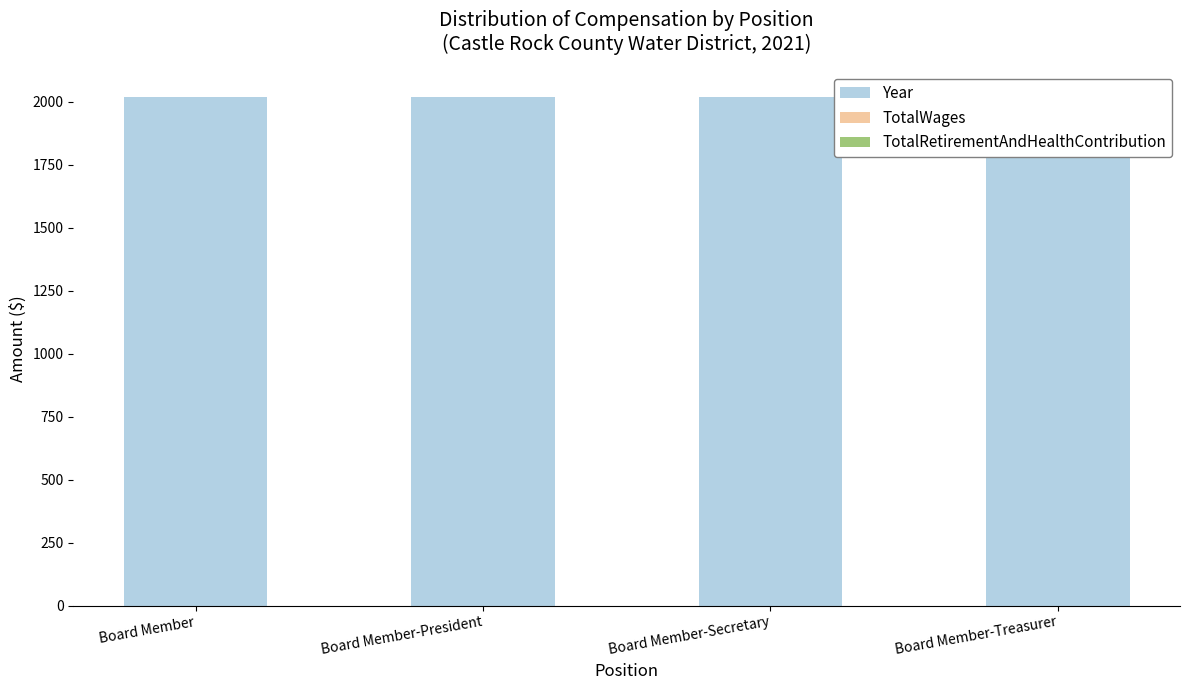

Is the value of TotalRetirementAndHealthContribution at Board Member-President greater than the value of Year at Board Member-President?

No